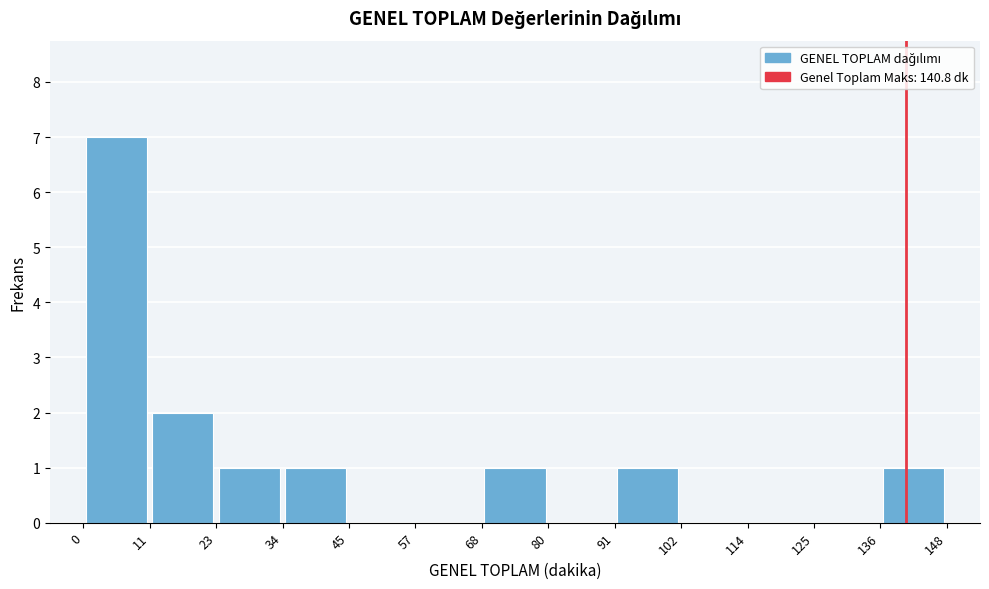

Over which range of the x-axis is the bar tallest?

0 to 11